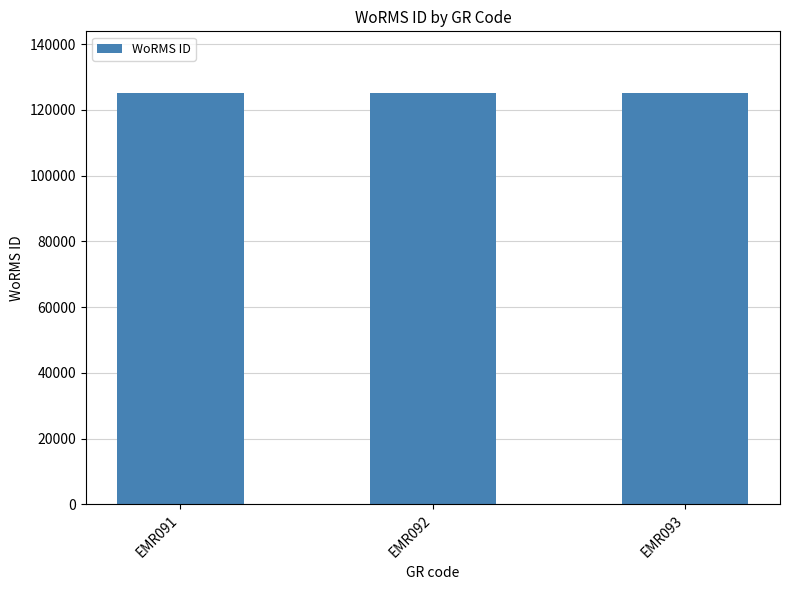

What is the average value?

125113